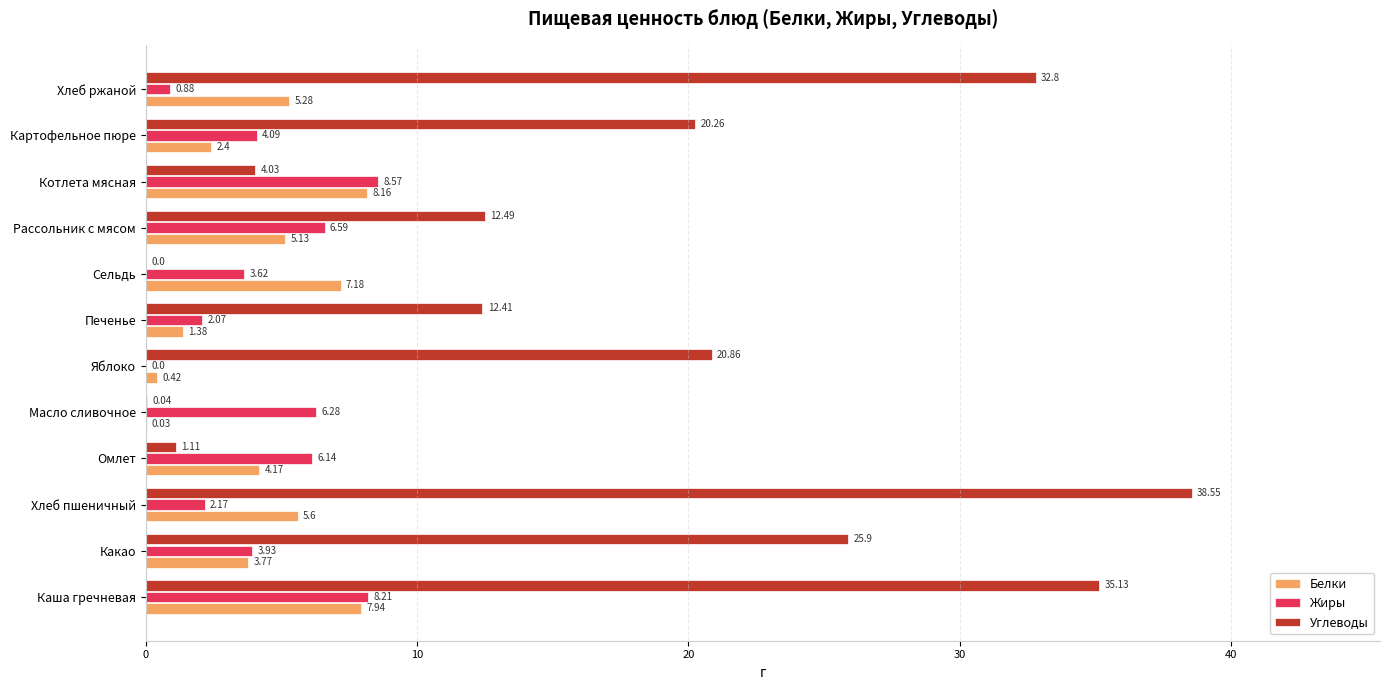

At which category is the sum across all series the highest?

Каша гречневая